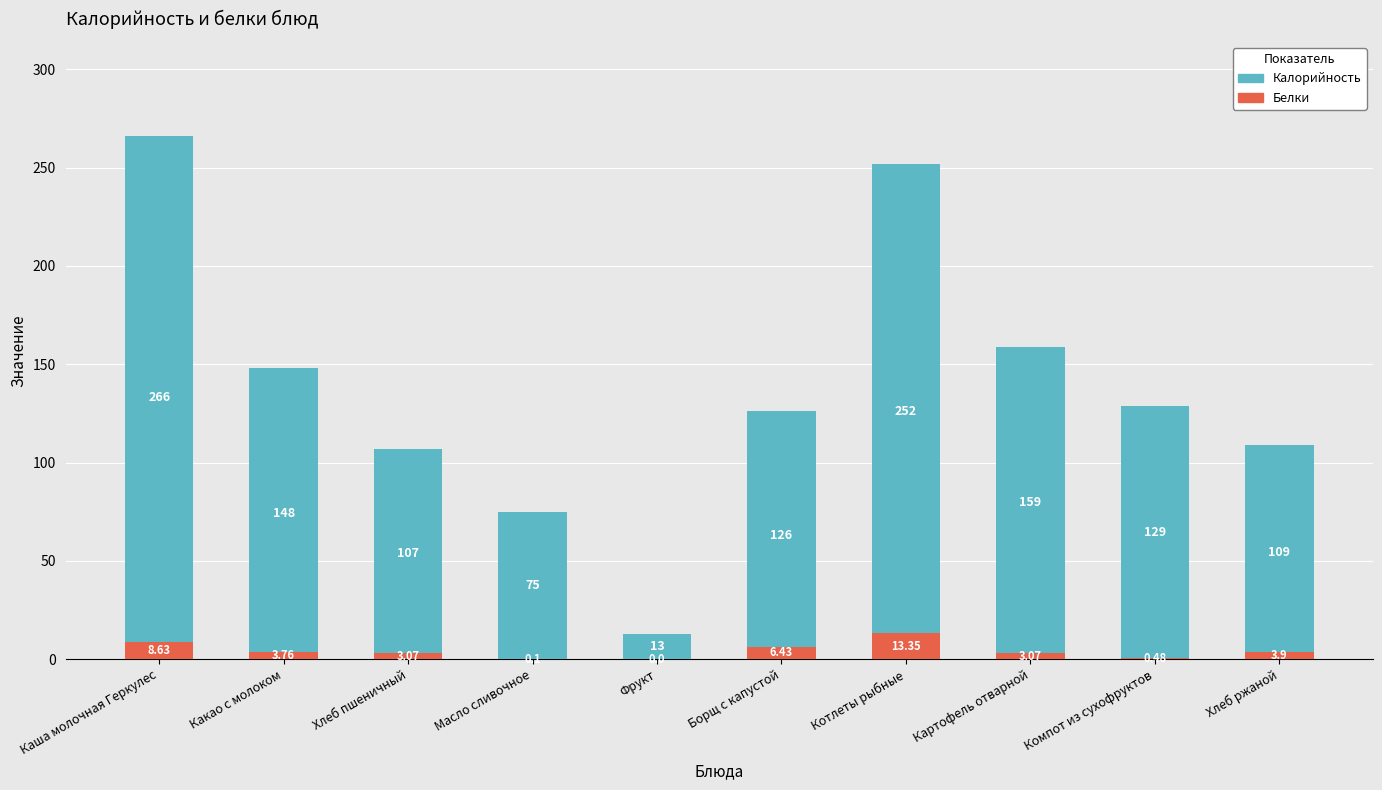

Which series changed the most between Какао с молоком and Хлеб пшеничный?

Калорийность